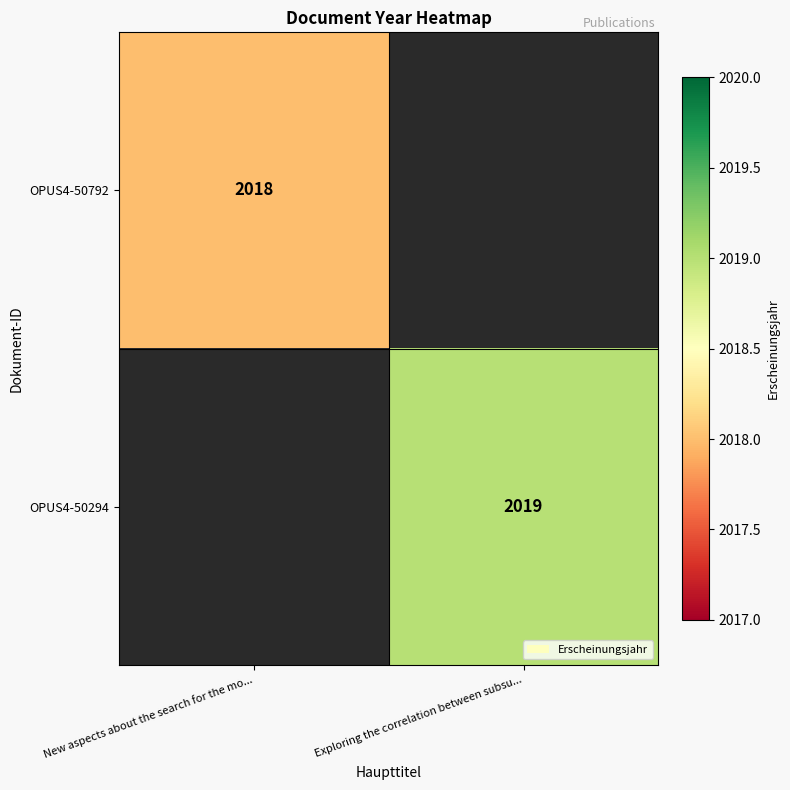

What is the greatest value displayed?

2019.0